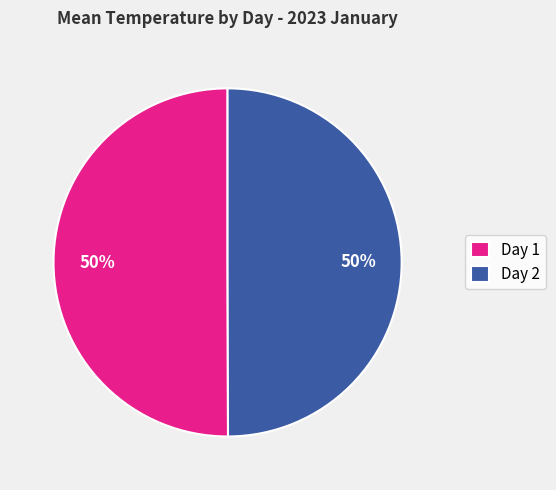

Approximately how many times larger is the value at Day 1 compared to Day 2?

1.0